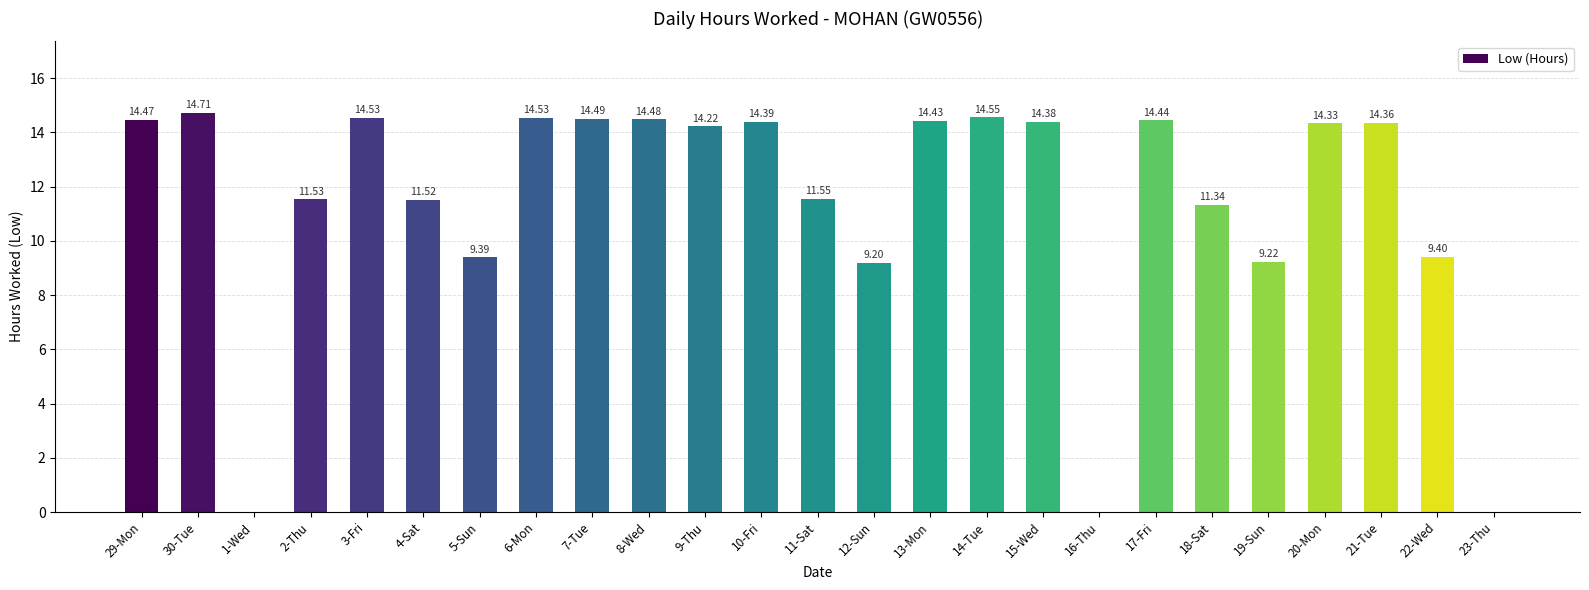

What is the sum of the values at 4-Sat and 23-Thu?

11.5